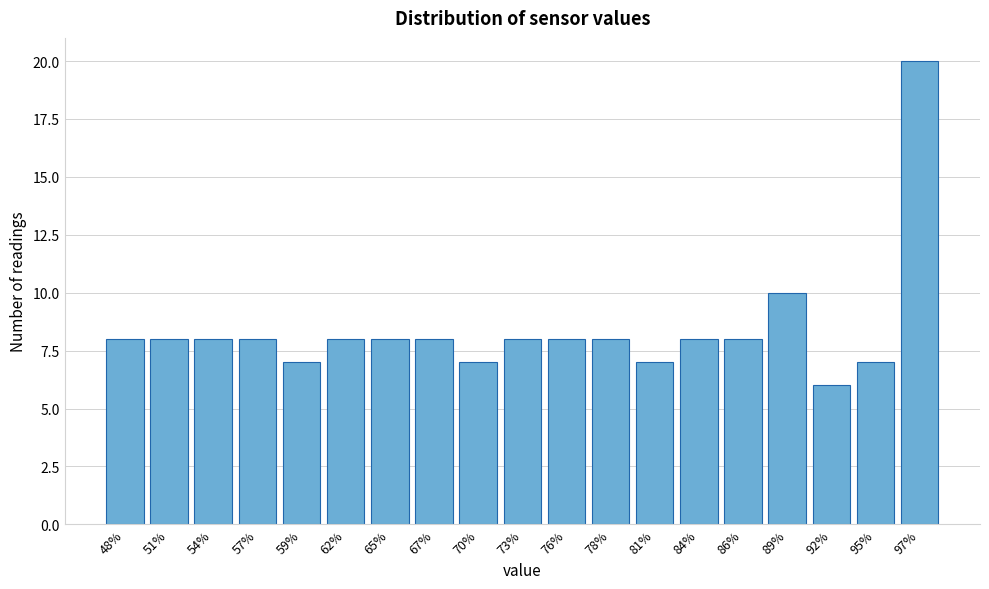

Reading left to right, extract all data points from this chart.

48%=8	51%=8	54%=8	57%=8	59%=7	62%=8	65%=8	67%=8	70%=7	73%=8	76%=8	78%=8	81%=7	84%=8	86%=8	89%=10	92%=6	95%=7	97%=20